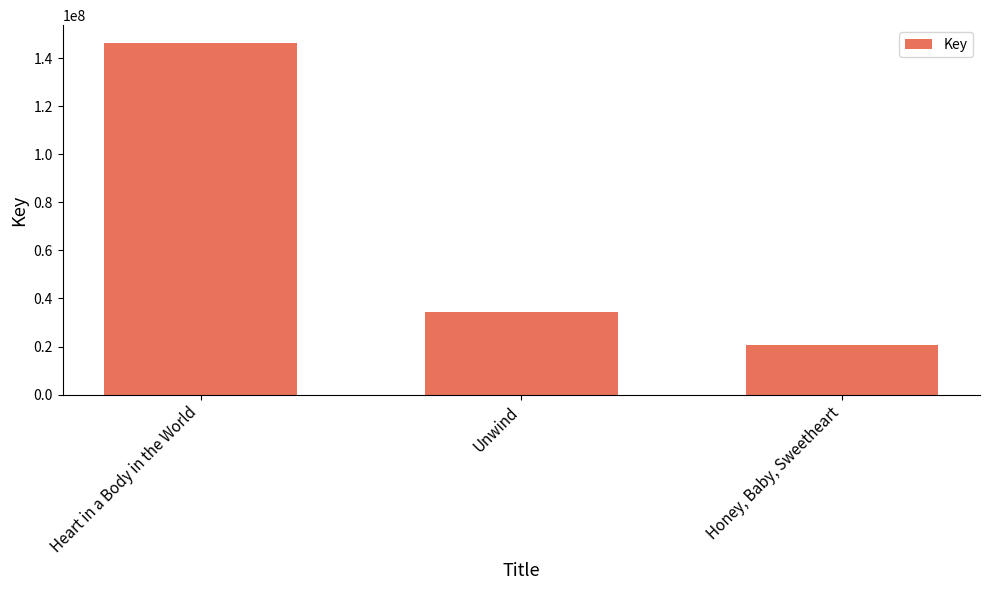

The chart shows a value of 20692221 at Honey, Baby, Sweetheart. True or false?

True